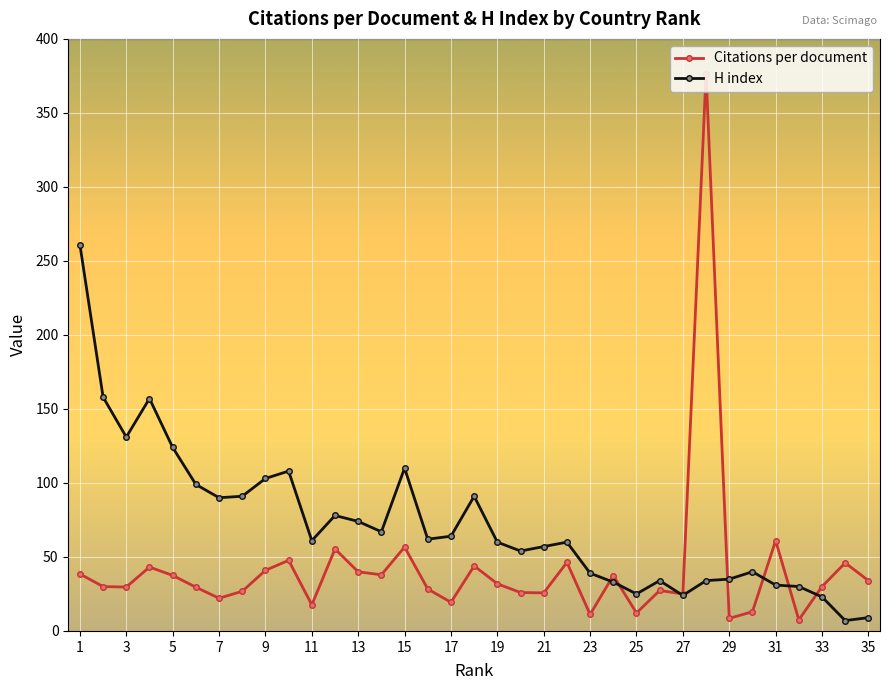

At how many categories does at least one series exceed 307?

1